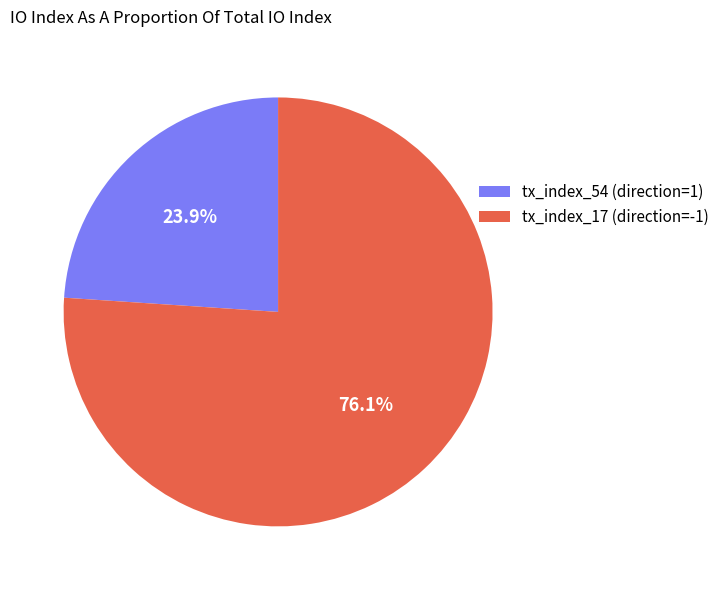

Which slice represents more than half of the pie?

tx_index_17 (direction=-1)